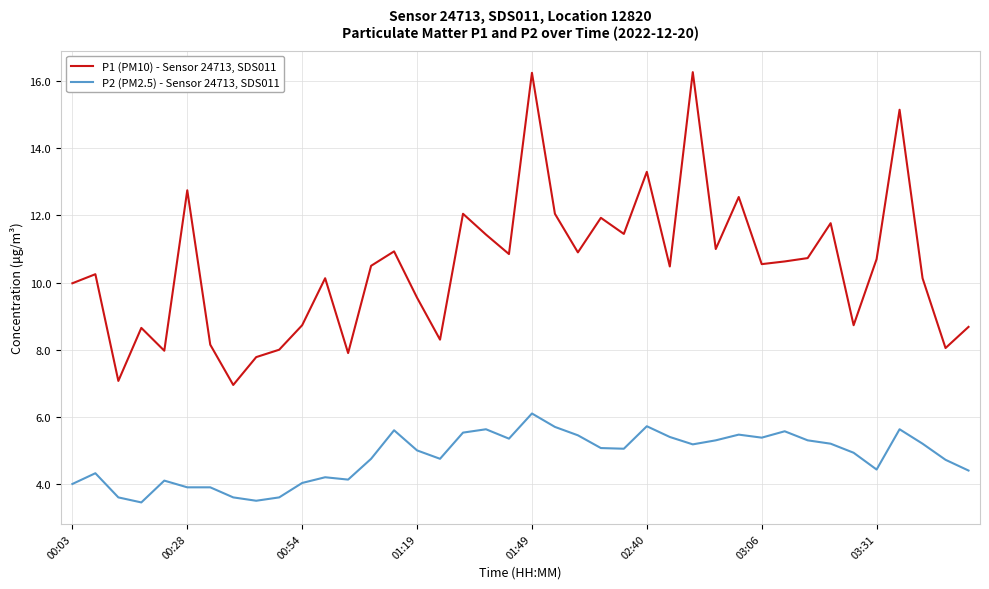

What is the minimum value for P2 (PM2.5) - Sensor 24713, SDS011?

3.5